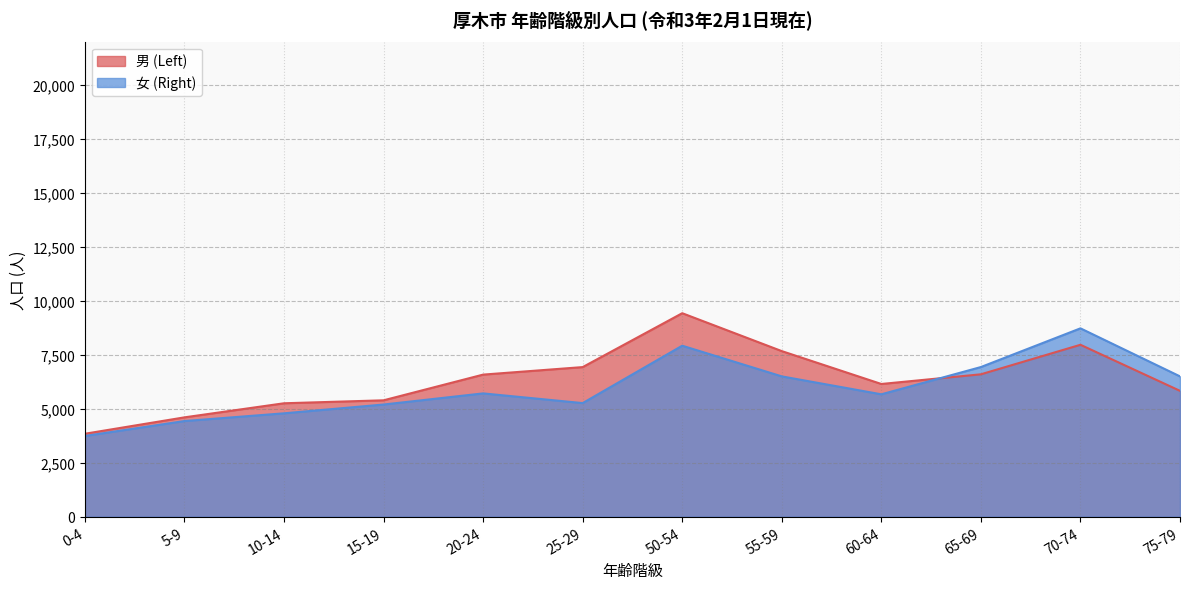

What is the highest value of the 女 (Right) series?

8722